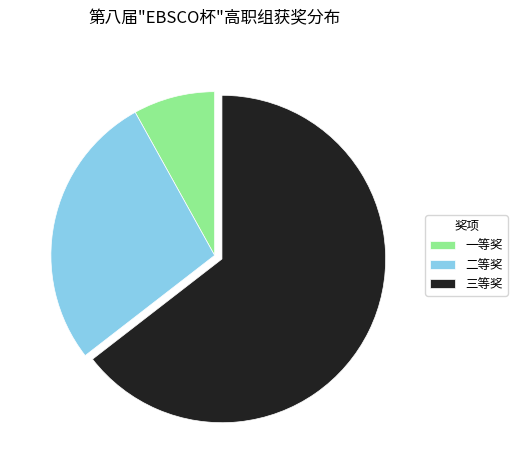

Which slice is the largest?

三等奖